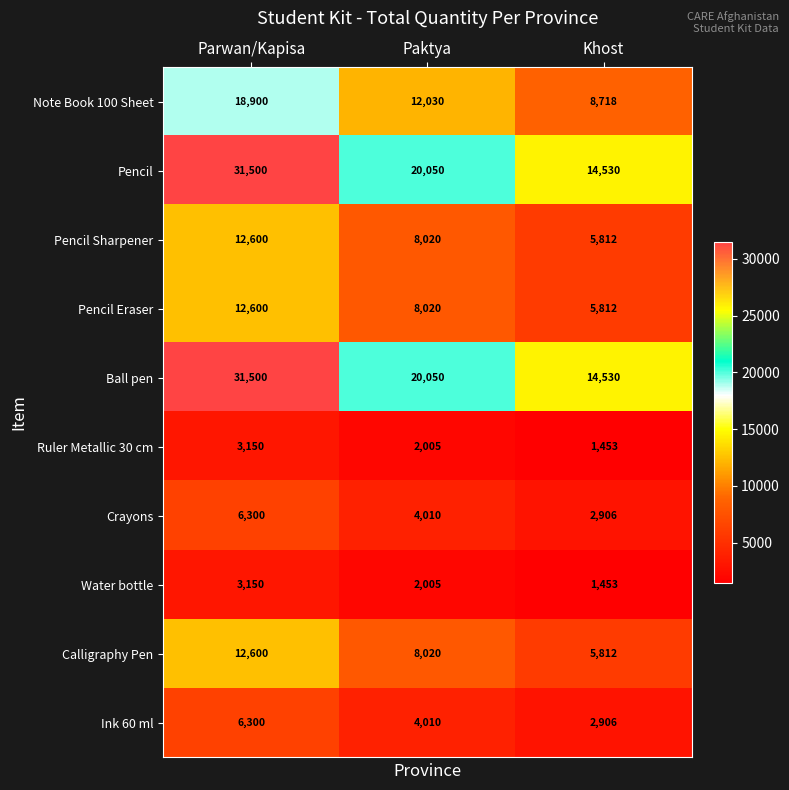

Reading right to left, transcribe all the data shown in this chart.

Note Book 100 Sheet: Khost=8718	Paktya=12030	Parwan/Kapisa=18900
Pencil: Khost=14530	Paktya=20050	Parwan/Kapisa=31500
Pencil Sharpener: Khost=5812	Paktya=8020	Parwan/Kapisa=12600
Pencil Eraser: Khost=5812	Paktya=8020	Parwan/Kapisa=12600
Ball pen: Khost=14530	Paktya=20050	Parwan/Kapisa=31500
Ruler Metallic 30 cm: Khost=1453	Paktya=2005	Parwan/Kapisa=3150
Crayons: Khost=2906	Paktya=4010	Parwan/Kapisa=6300
Water bottle: Khost=1453	Paktya=2005	Parwan/Kapisa=3150
Calligraphy Pen: Khost=5812	Paktya=8020	Parwan/Kapisa=12600
Ink 60 ml: Khost=2906	Paktya=4010	Parwan/Kapisa=6300